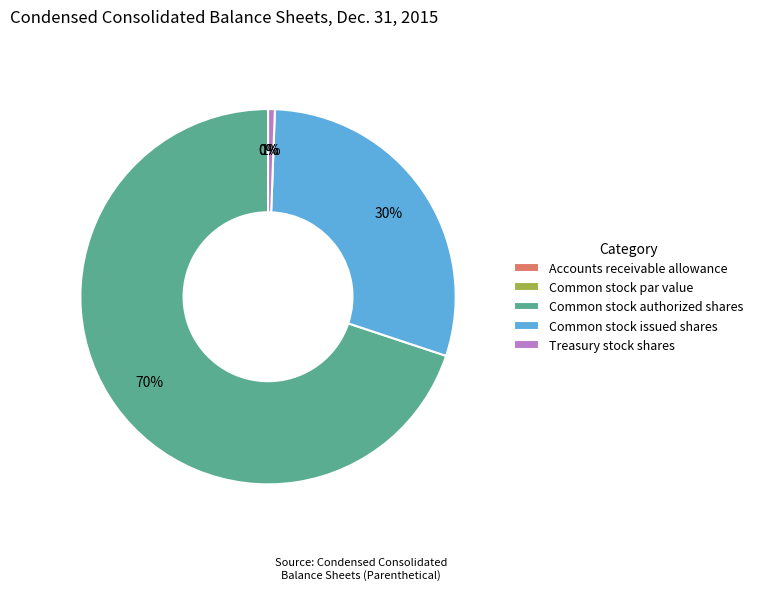

What percentage is the Common stock issued shares slice, to the nearest percent?

30%